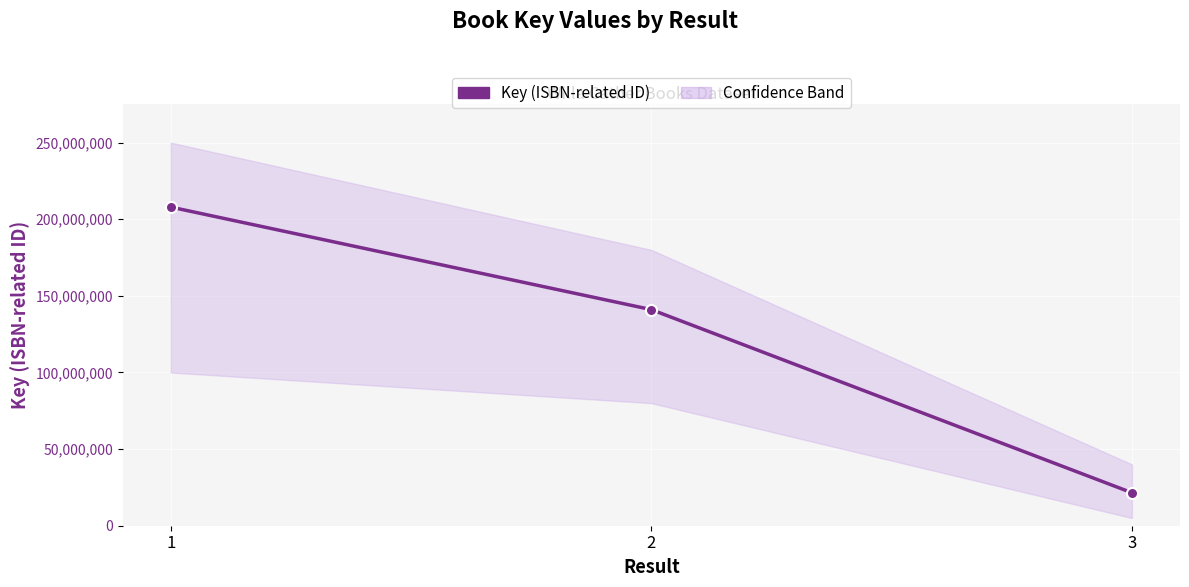

How many lines are shown in the chart?

1